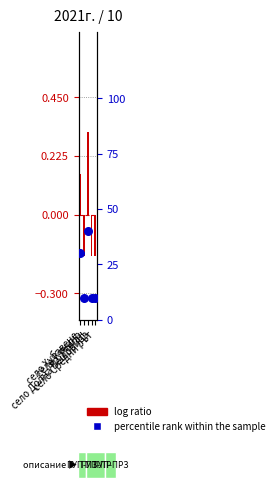

At how many categories does at least one series exceed 19?

2